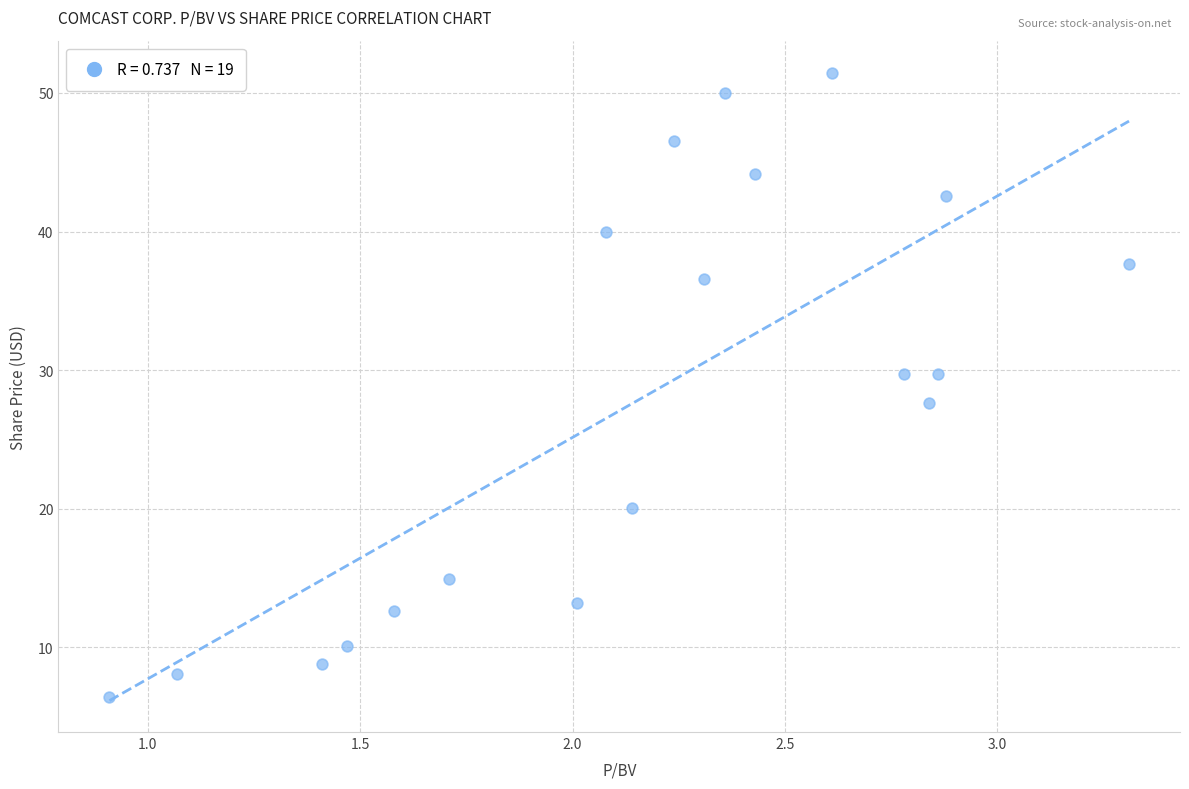

What is the range of X values (max minus min)?

2.4